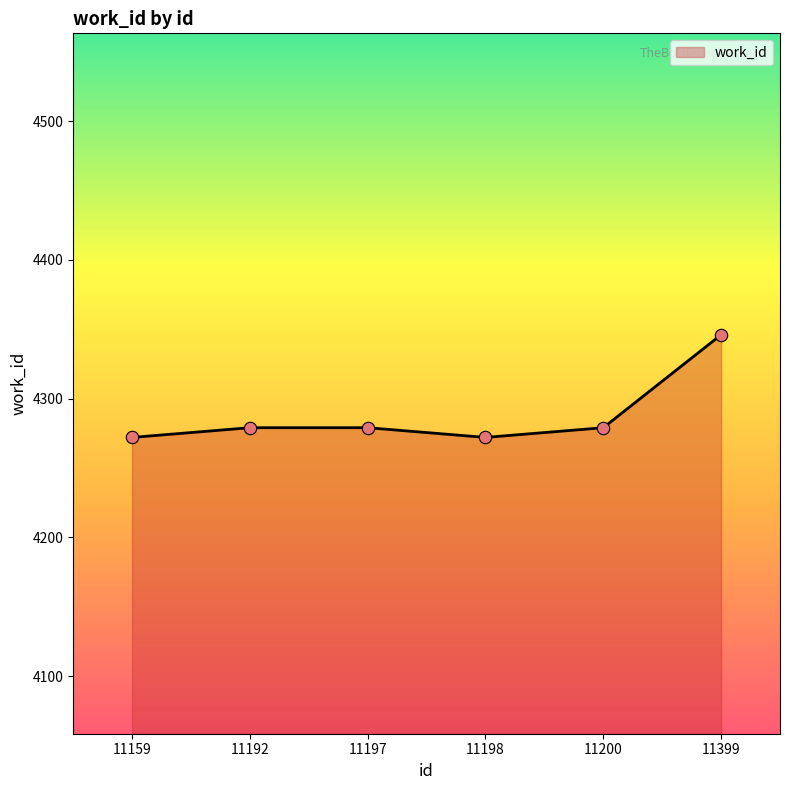

Between 11197 and 11198, which is larger?

11197